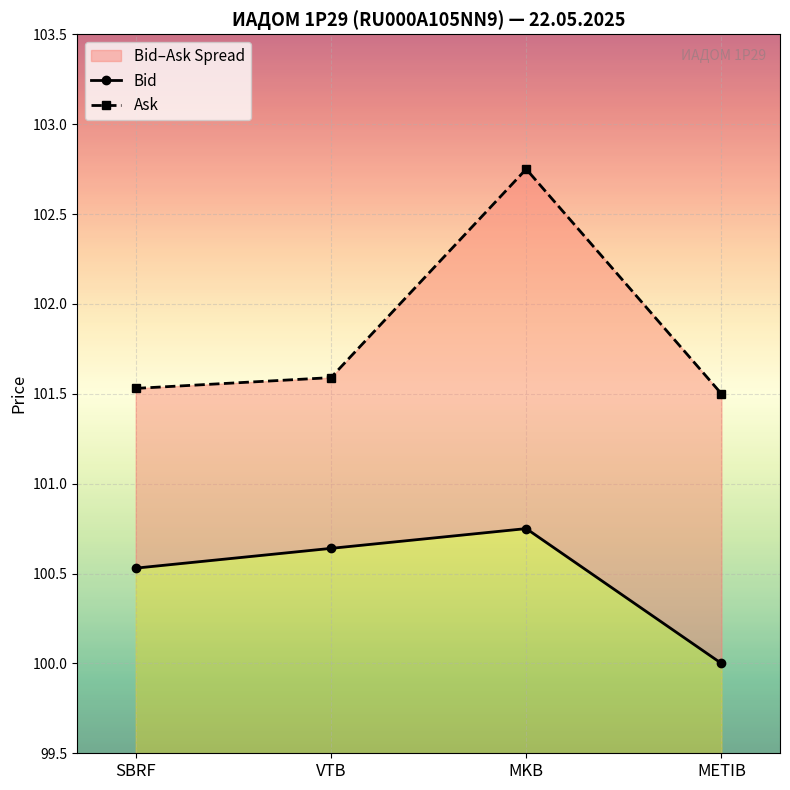

True or false: Ask has more than 1 interior local peaks.

False